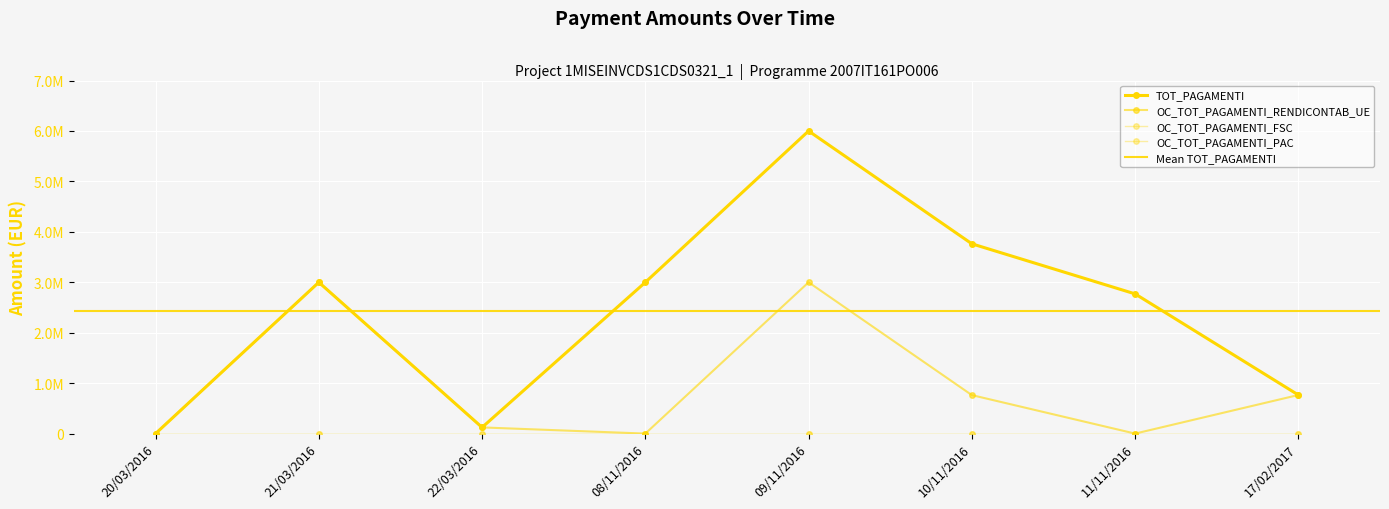

At which label does OC_TOT_PAGAMENTI_RENDICONTAB_UE reach its minimum?

20/03/2016